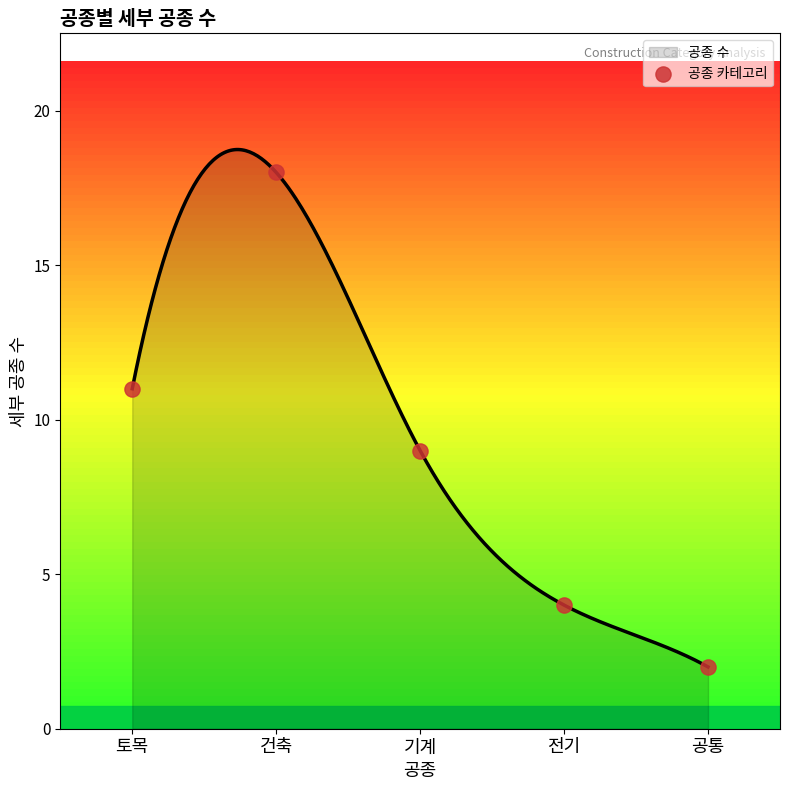

Which has a higher value, 건축 or 토목?

건축